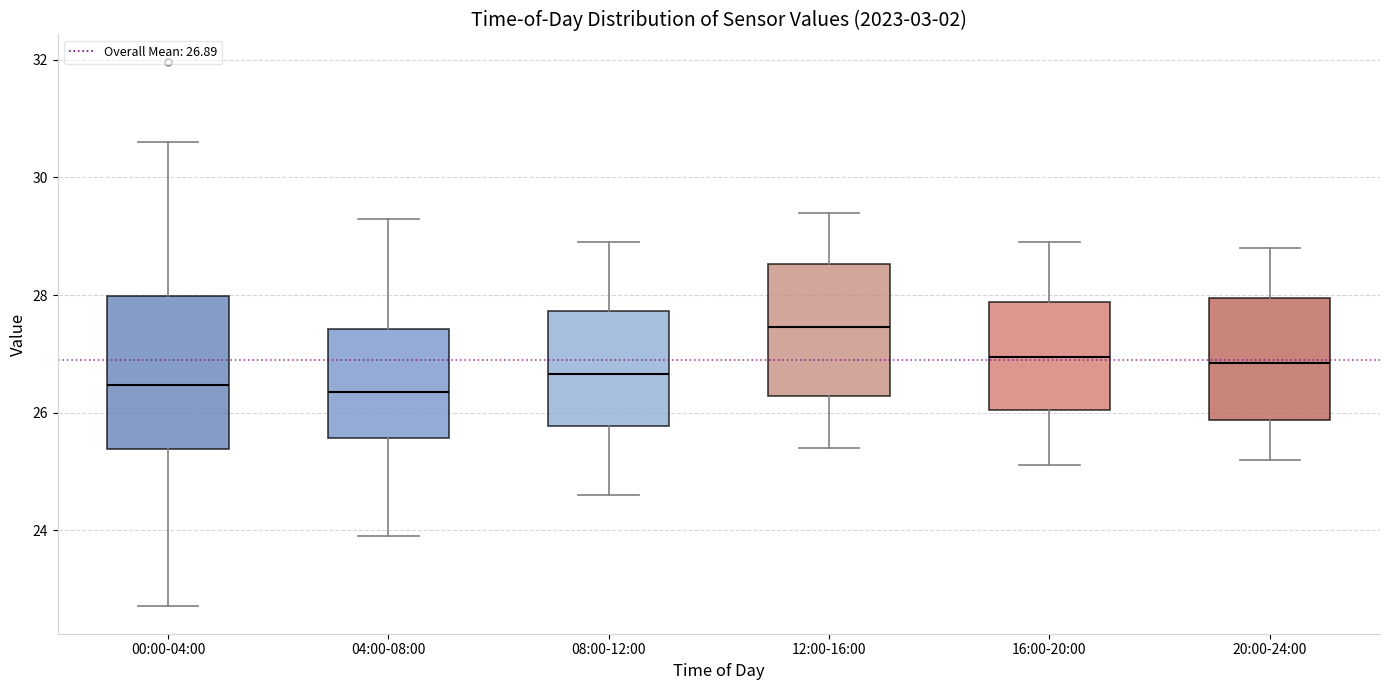

Comparing the boxes themselves (not the whiskers), which one is the tallest?

00:00-04:00